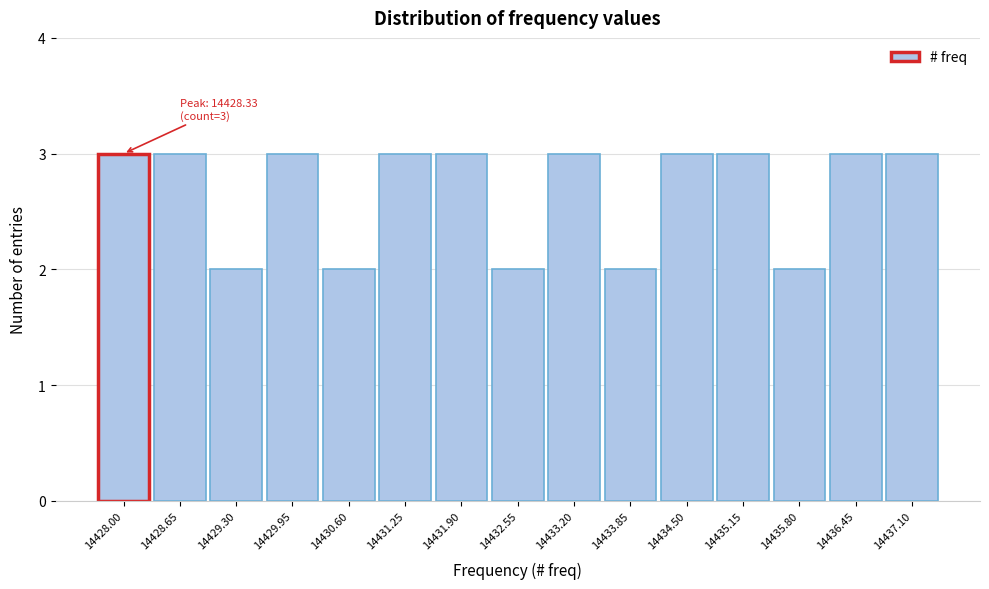

Reading left to right, list all the values displayed in this chart.

3	3	2	3	2	3	3	2	3	2	3	3	2	3	3